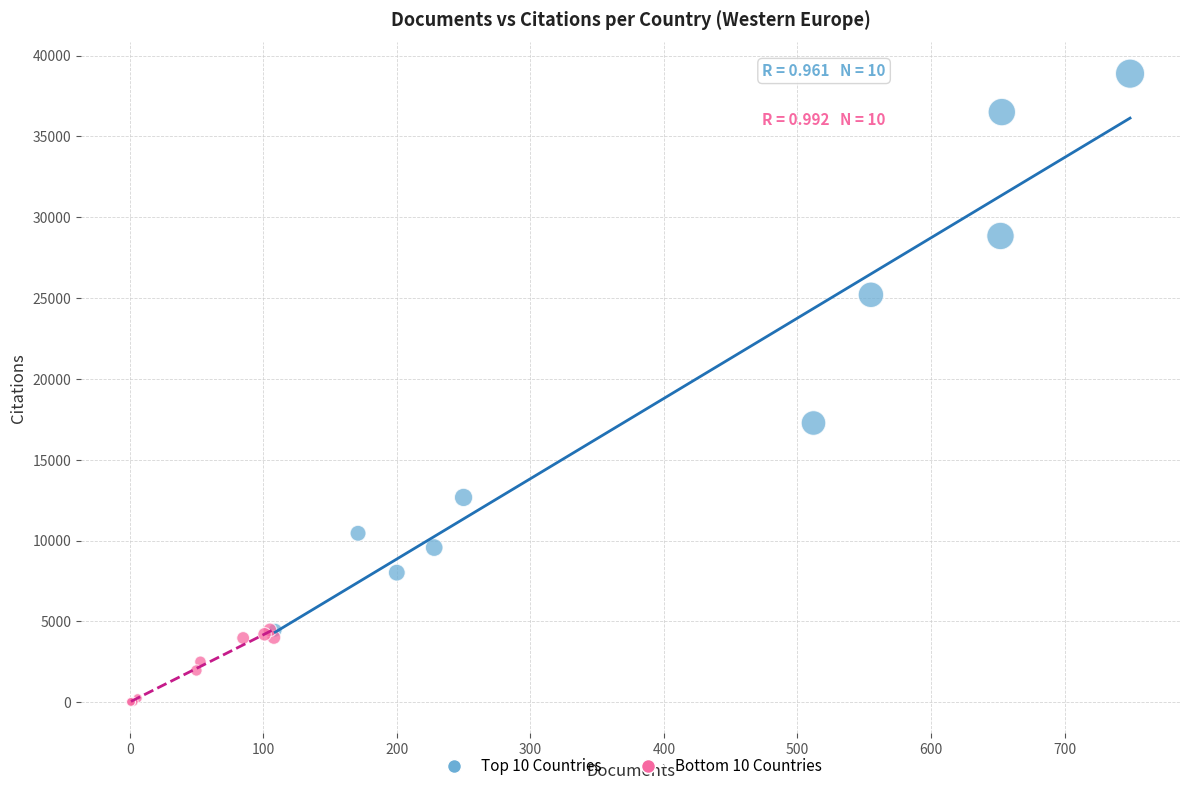

What are all the series names shown in the legend?

Top 10 Countries, Bottom 10 Countries